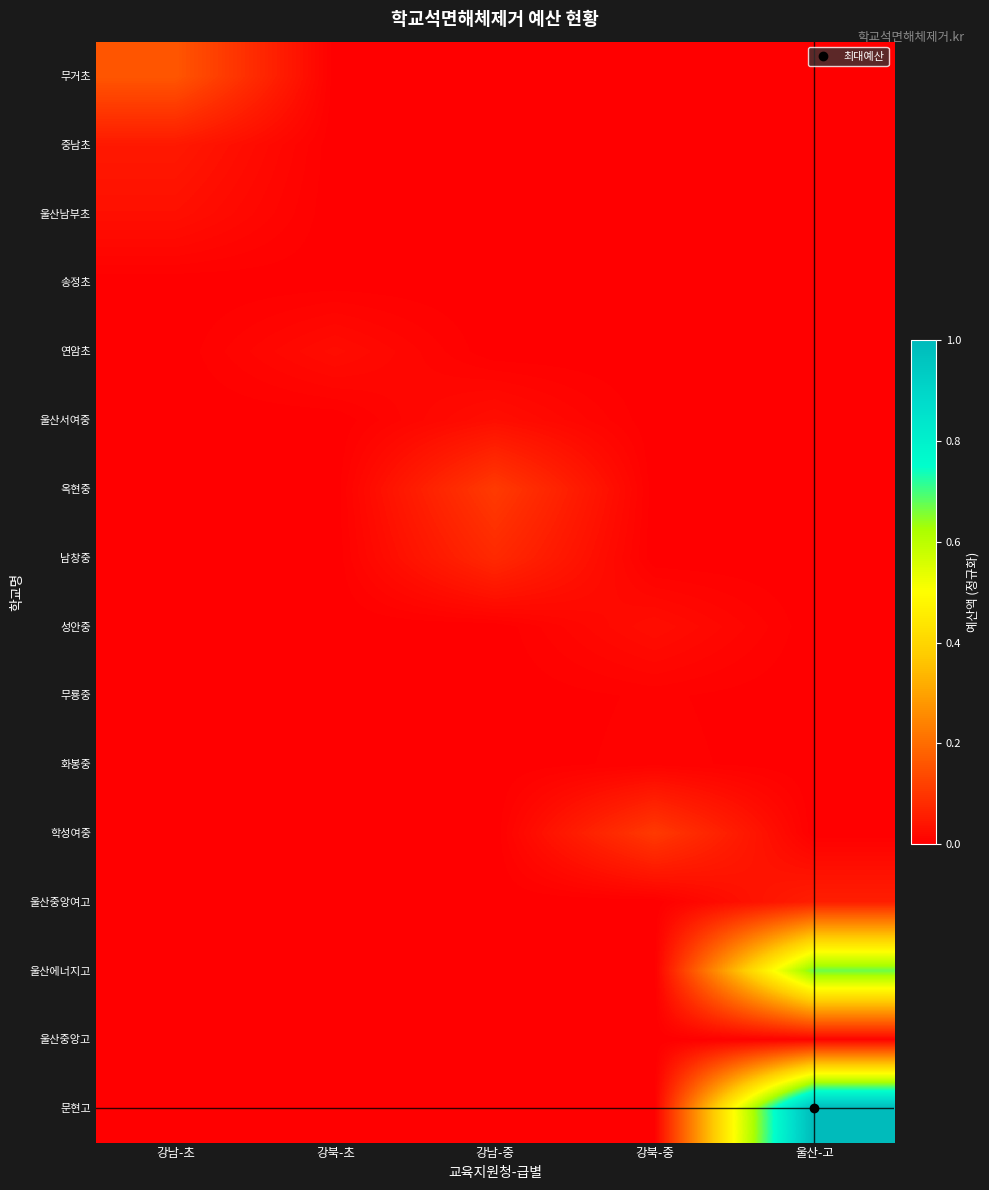

Reading right to left, what are all the values shown in this chart?

무거초: 울산-고=0.0	강북-중=0.0	강남-중=0.0	강북-초=0.0	강남-초=0.2
중남초: 울산-고=0.0	강북-중=0.0	강남-중=0.0	강북-초=0.0	강남-초=0.0
울산남부초: 울산-고=0.0	강북-중=0.0	강남-중=0.0	강북-초=0.0	강남-초=0.0
송정초: 울산-고=0.0	강북-중=0.0	강남-중=0.0	강북-초=0.0	강남-초=0.0
연암초: 울산-고=0.0	강북-중=0.0	강남-중=0.0	강북-초=0.0	강남-초=0.0
울산서여중: 울산-고=0.0	강북-중=0.0	강남-중=0.0	강북-초=0.0	강남-초=0.0
옥현중: 울산-고=0.0	강북-중=0.0	강남-중=0.1	강북-초=0.0	강남-초=0.0
남창중: 울산-고=0.0	강북-중=0.0	강남-중=0.1	강북-초=0.0	강남-초=0.0
성안중: 울산-고=0.0	강북-중=0.0	강남-중=0.0	강북-초=0.0	강남-초=0.0
무룡중: 울산-고=0.0	강북-중=0.0	강남-중=0.0	강북-초=0.0	강남-초=0.0
화봉중: 울산-고=0.0	강북-중=0.0	강남-중=0.0	강북-초=0.0	강남-초=0.0
학성여중: 울산-고=0.0	강북-중=0.1	강남-중=0.0	강북-초=0.0	강남-초=0.0
울산중앙여고: 울산-고=0.1	강북-중=0.0	강남-중=0.0	강북-초=0.0	강남-초=0.0
울산에너지고: 울산-고=0.7	강북-중=0.0	강남-중=0.0	강북-초=0.0	강남-초=0.0
울산중앙고: 울산-고=0.0	강북-중=0.0	강남-중=0.0	강북-초=0.0	강남-초=0.0
문현고: 울산-고=1.0	강북-중=0.0	강남-중=0.0	강북-초=0.0	강남-초=0.0